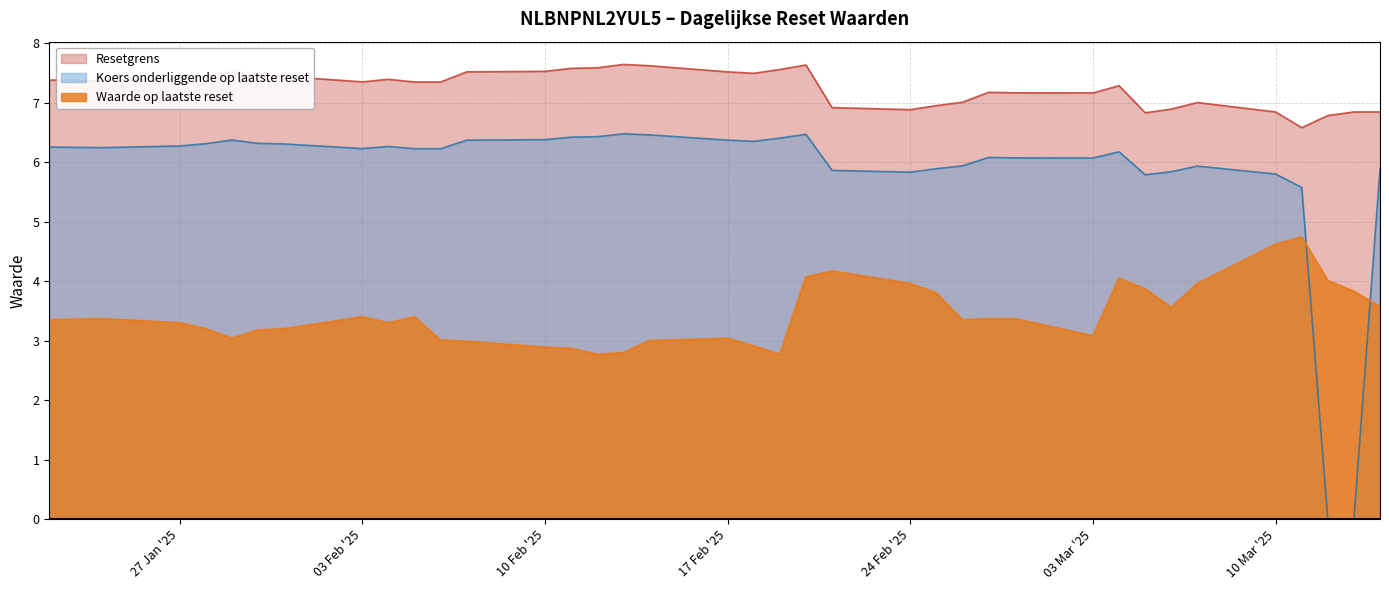

True or false: Waarde op laatste reset and Resetgrens cross at least once.

False